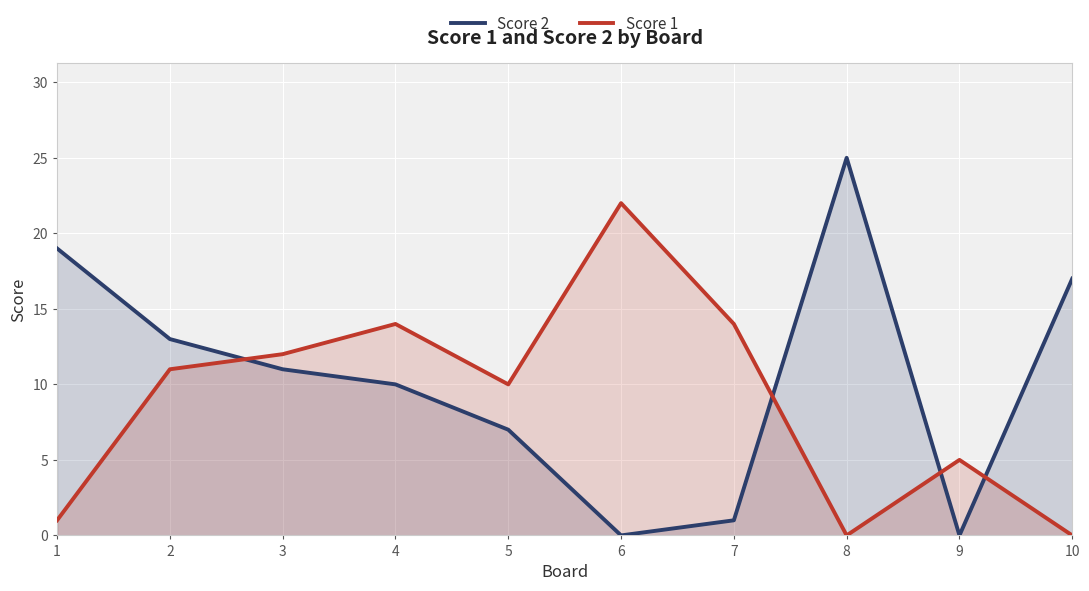

Is the value of Score 1 at 8 greater than the value of Score 2 at 4?

No